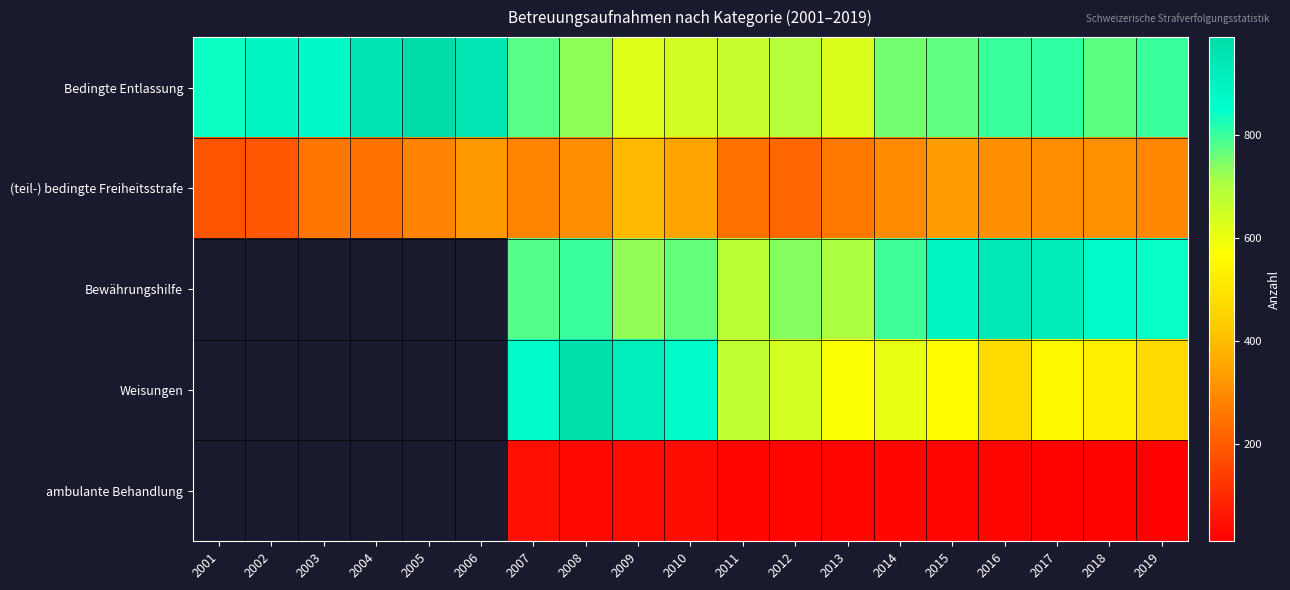

How many values in the (teil-) bedingte Freiheitsstrafe series are below 287?

9